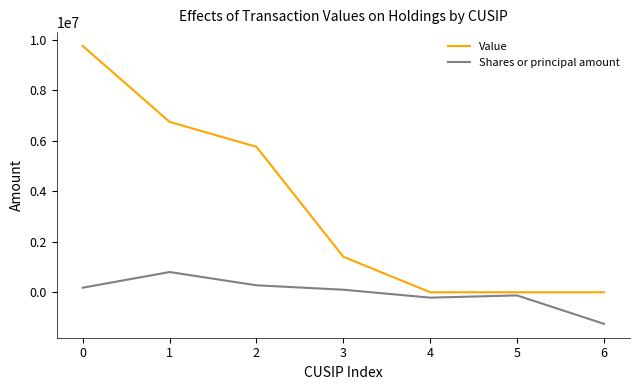

Rank the series by their average value, from highest to lowest.

Value, Shares or principal amount